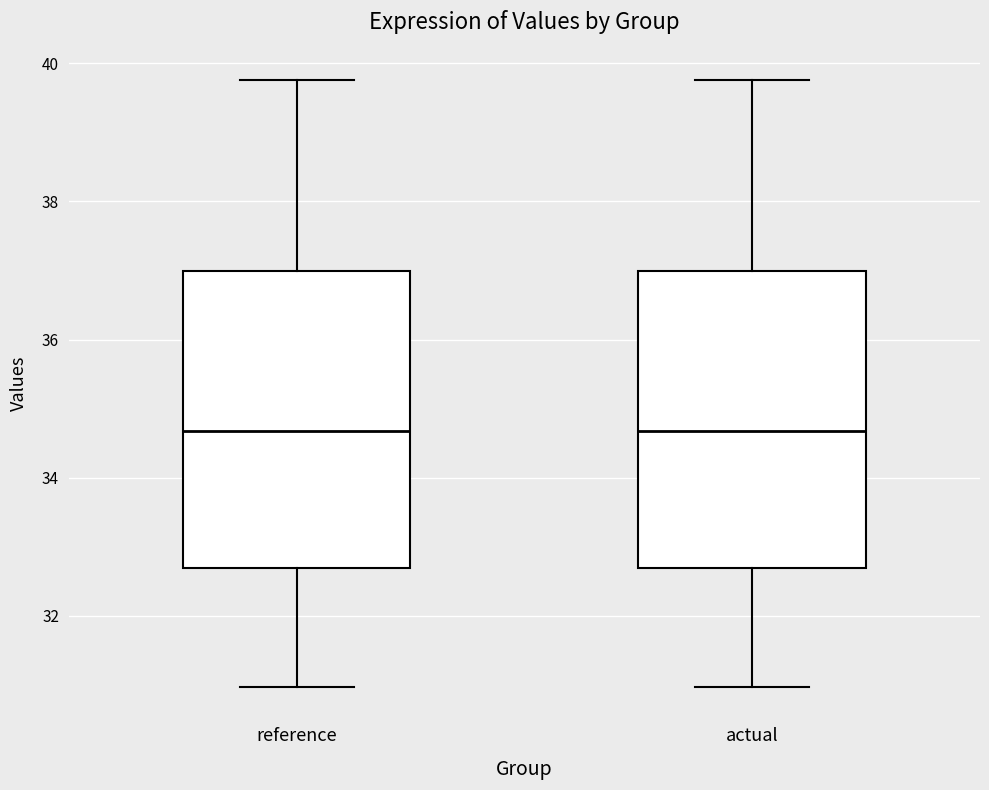

Reading left to right, transcribe this box plot: for each box, give where its median line is, the range the box spans, and where its two whiskers end, as read against the y-axis. The values are not printed on the chart, so give them approximately, as read against the axis.

reference: median 34.6, box 32.6 to 37.0, whiskers 31.0 to 39.8
actual: median 34.6, box 32.6 to 37.0, whiskers 31.0 to 39.8